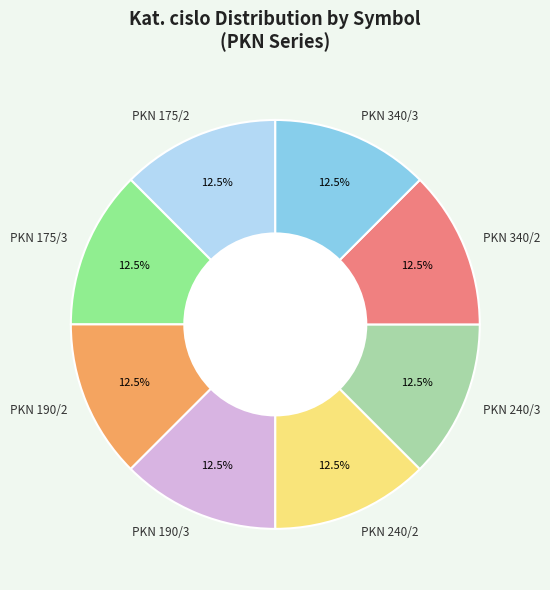

Count the number of slices in the pie.

8